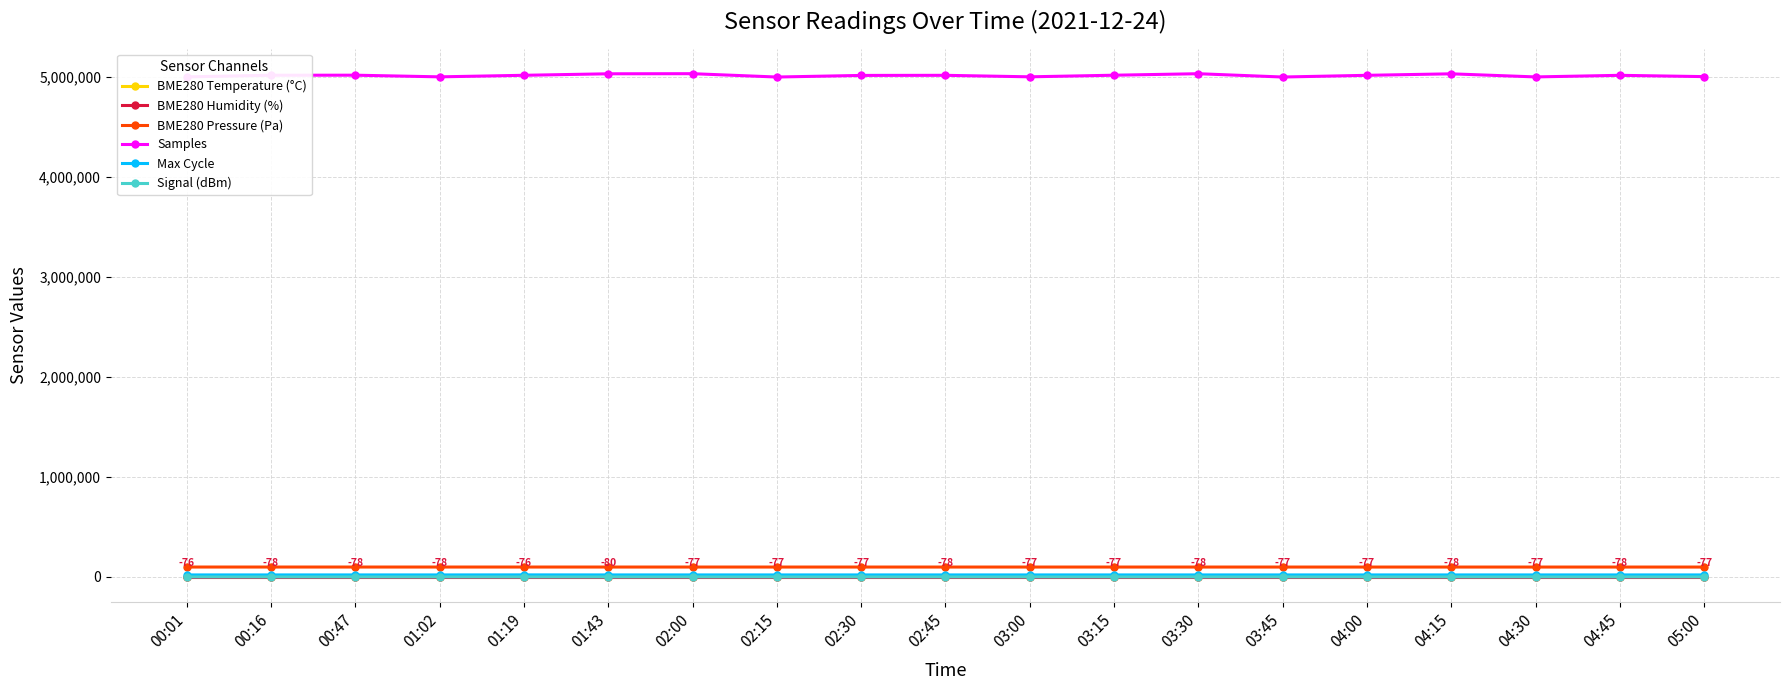

How many lines are shown in the chart?

6